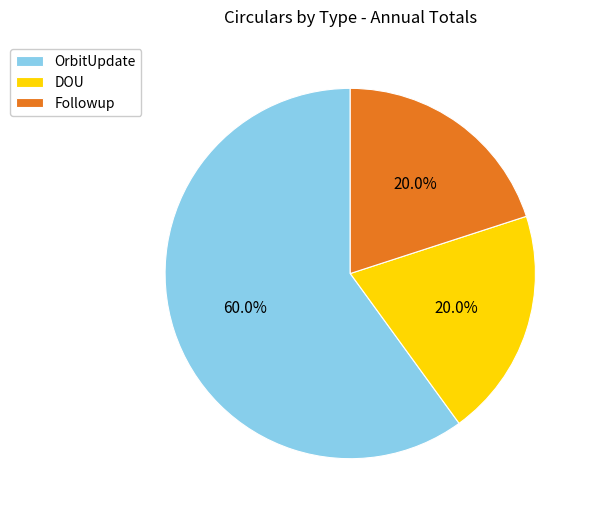

Does OrbitUpdate represent more than half of the total?

Yes